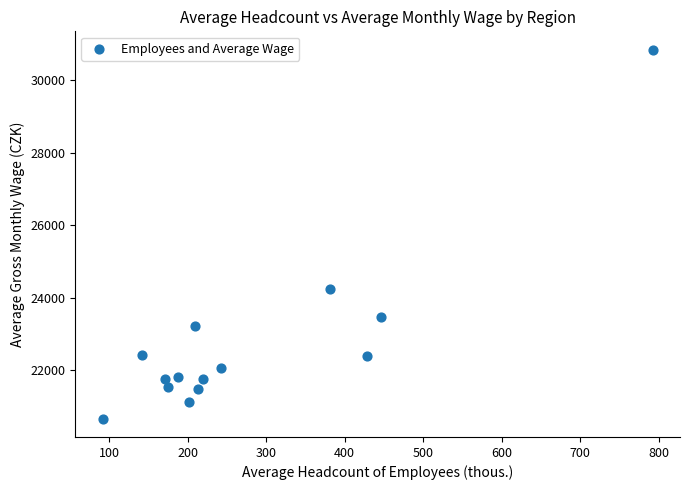

What Y value in the scatter plot is closest to 25759?

24240